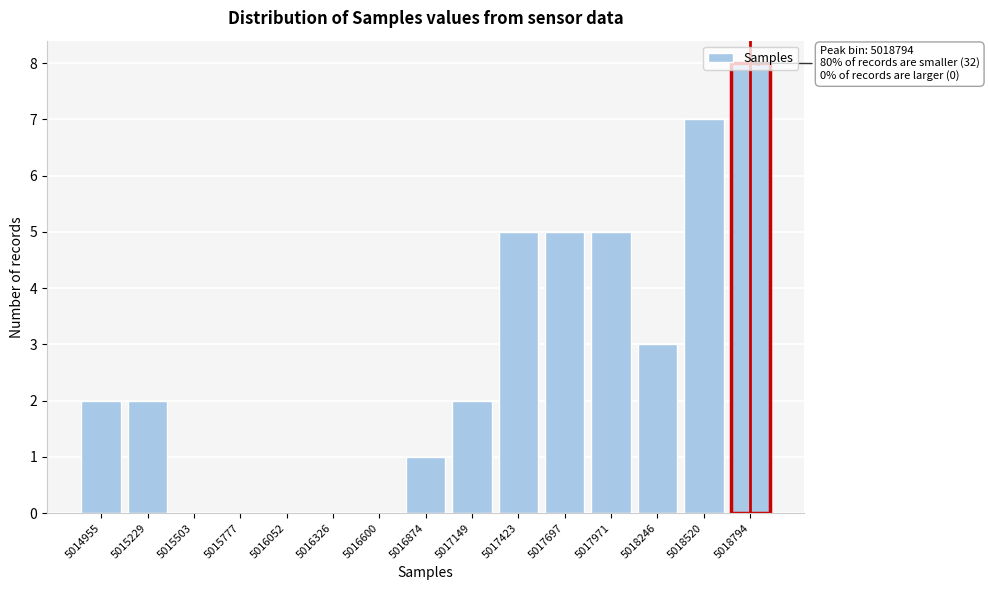

True or false: the data shows 0 at 5015503.

True